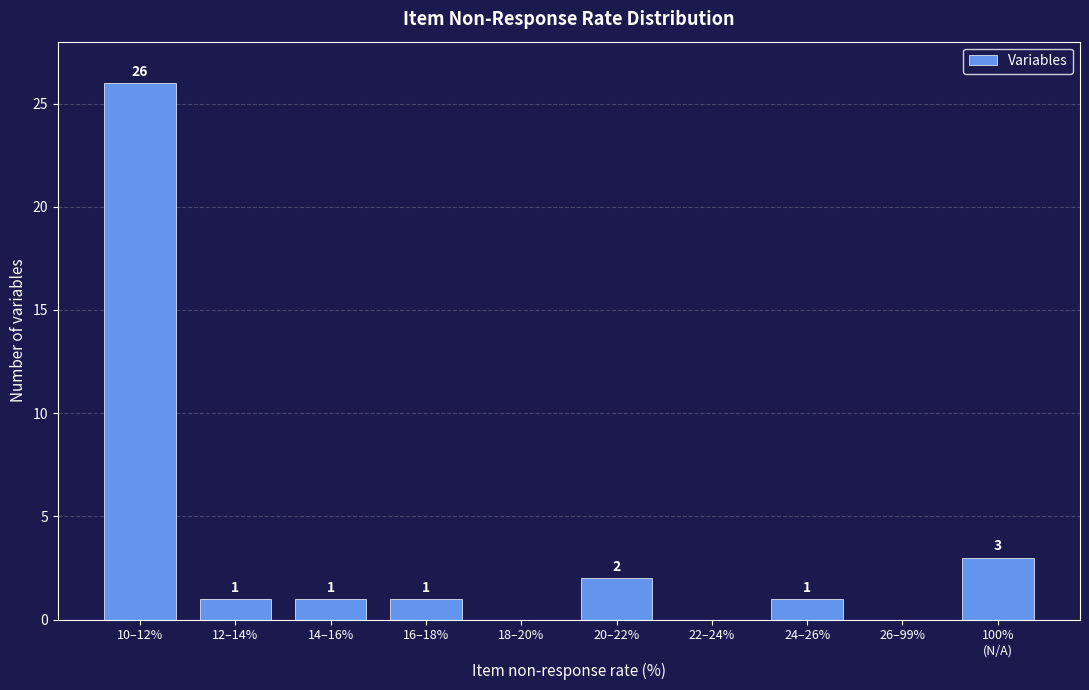

What is the sum of all values?

35